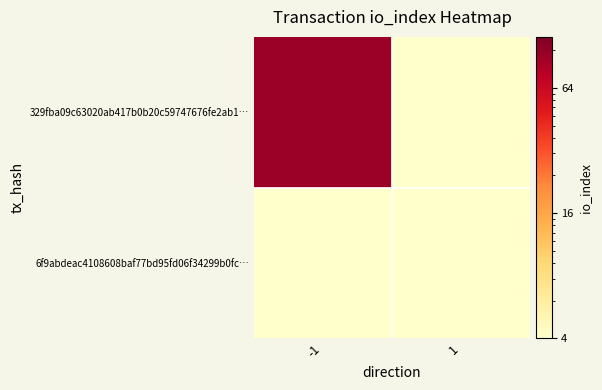

Count the number of data series in this chart.

2